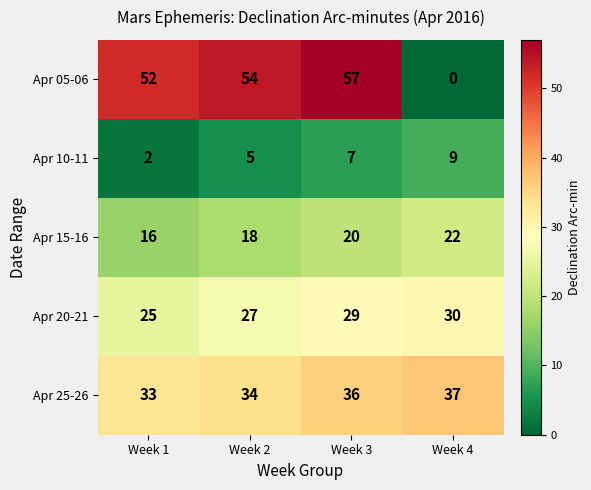

Which series changed the most between Week 2 and Week 3?

Apr 05-06